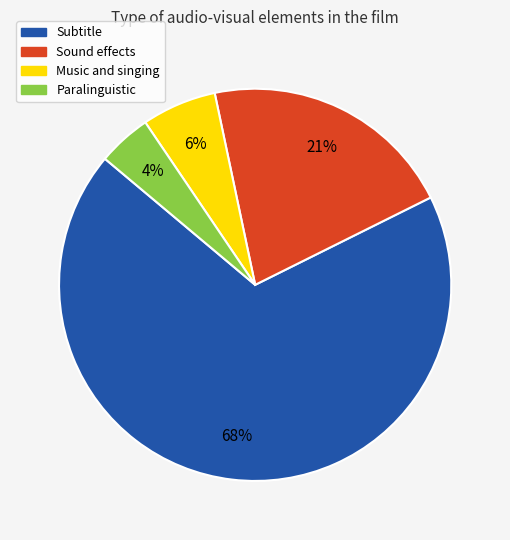

What is the smallest slice in the pie chart?

Paralinguistic